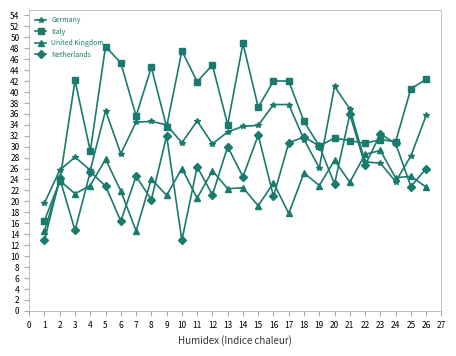

At which category does Germany reach its first local peak?

3